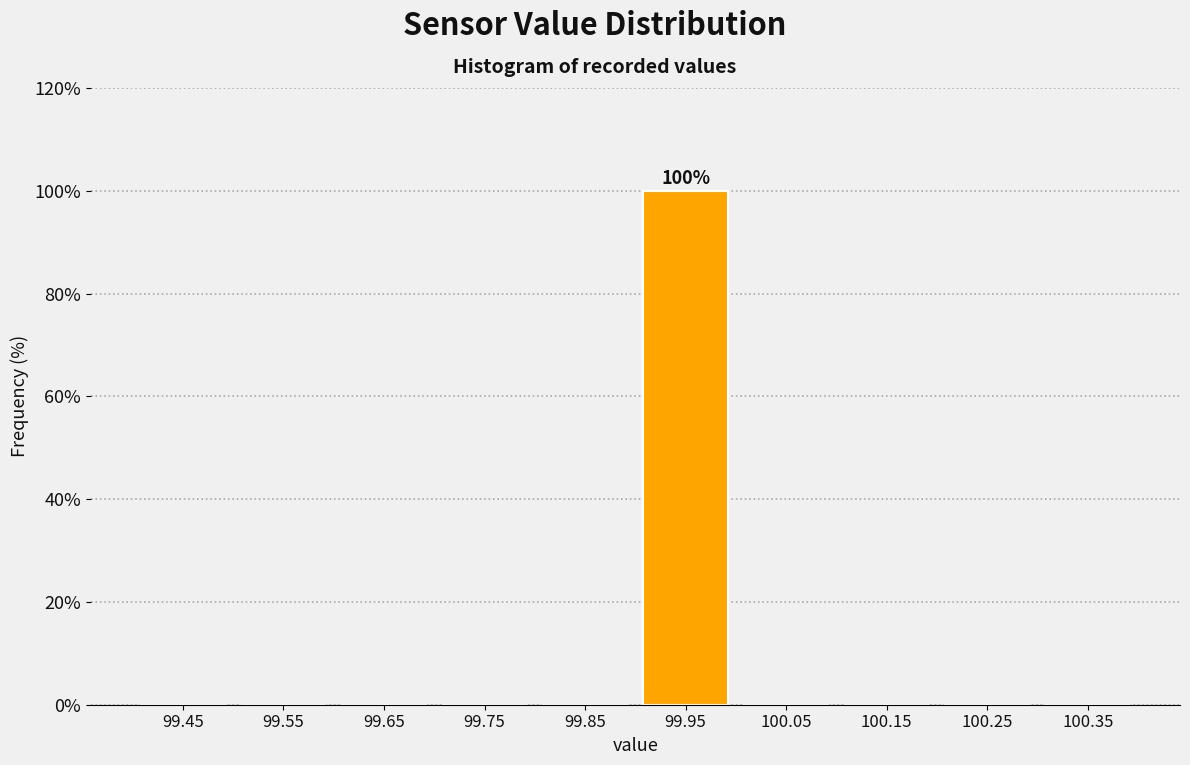

Over which range of the x-axis is the bar tallest?

99.9 to 100.0